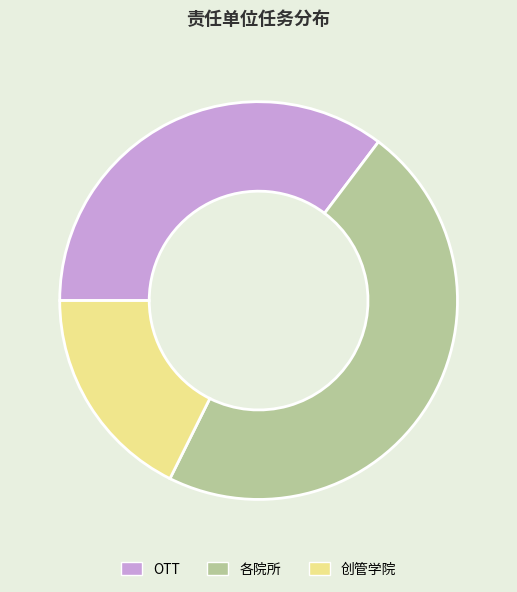

The 创管学院 slice represents 33% of the pie. True or false?

False